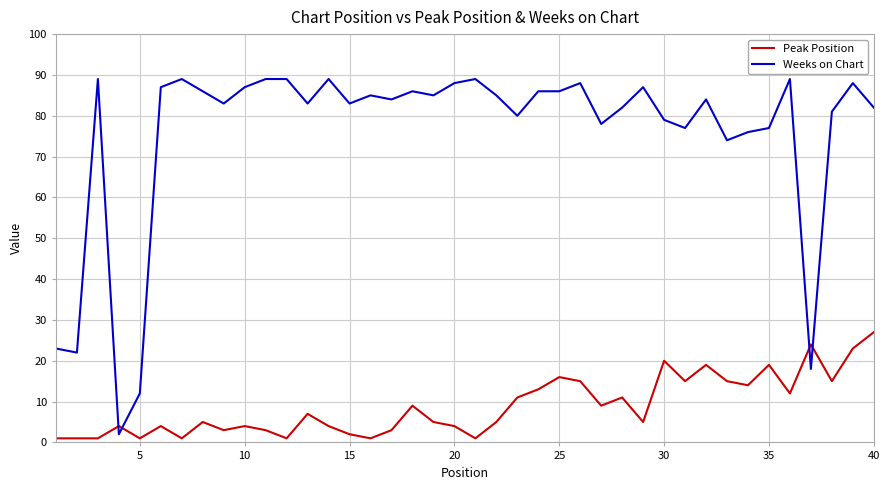

List the series in order of their peak value, highest first.

Weeks on Chart, Peak Position